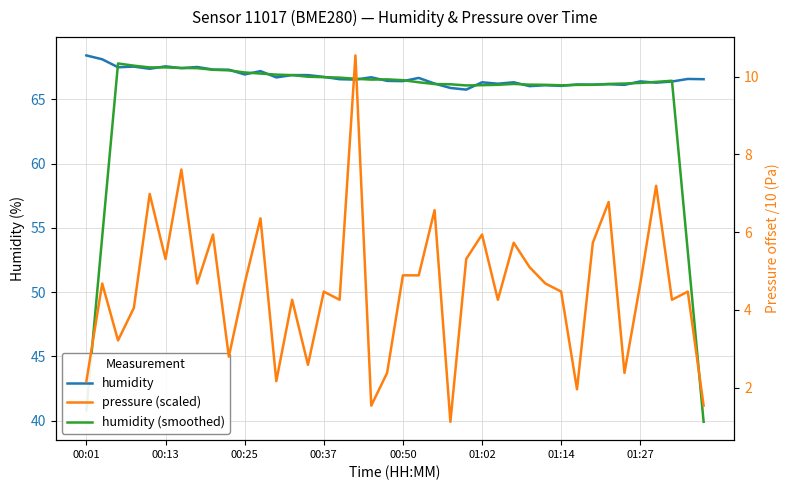

Rank the series by their maximum value, from lowest to highest.

pressure (scaled), humidity (smoothed), humidity